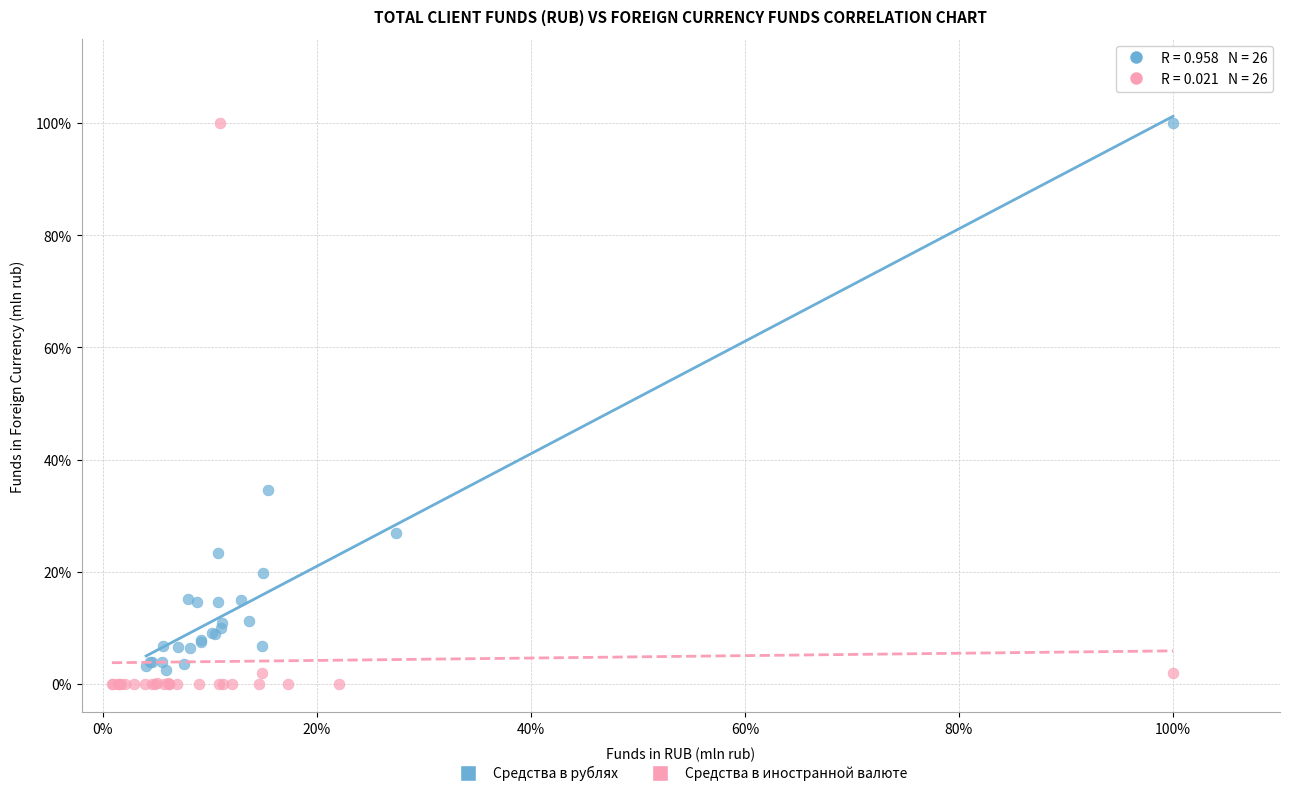

Which series contains the lowest Y value?

Средства в иностранной валюте